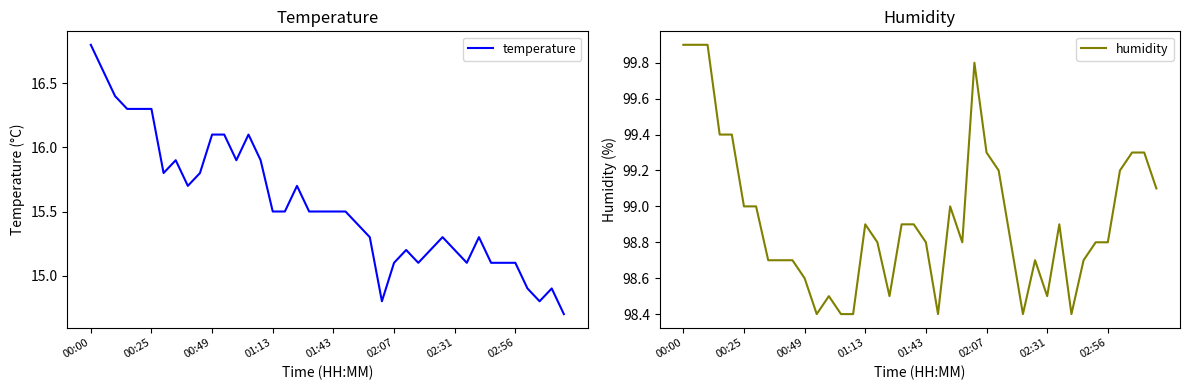

How many data points in temperature are less than 15?

5